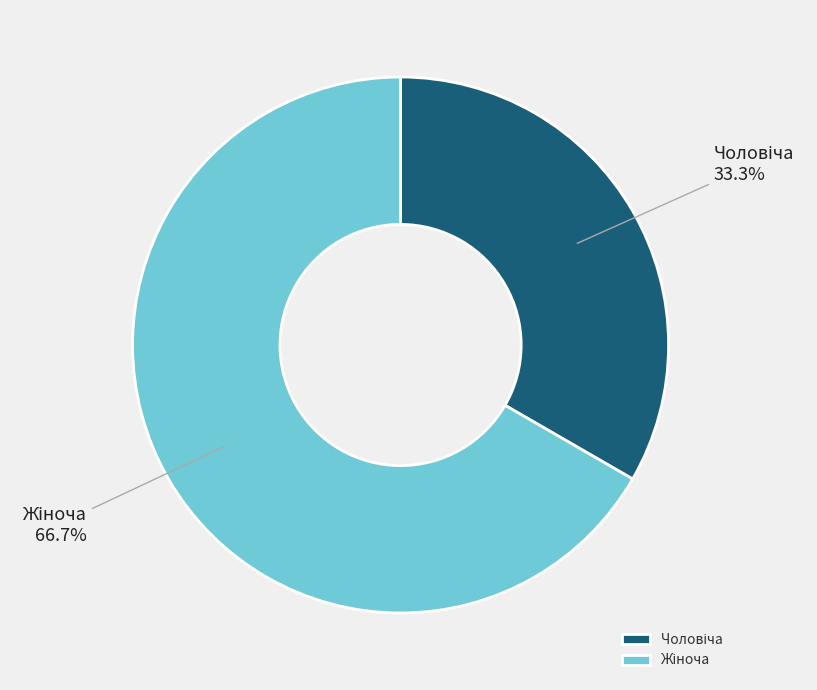

Does any single category account for the majority?

Yes